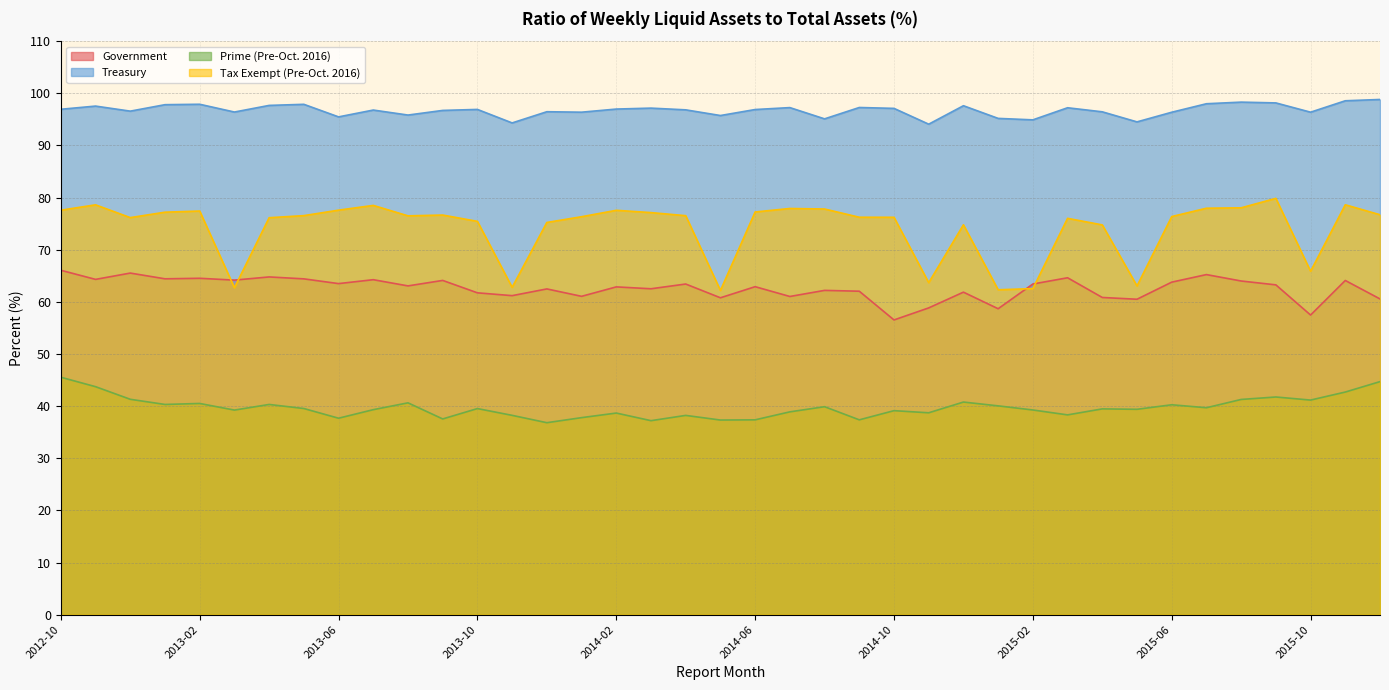

What position from the right is 2014-04?

21